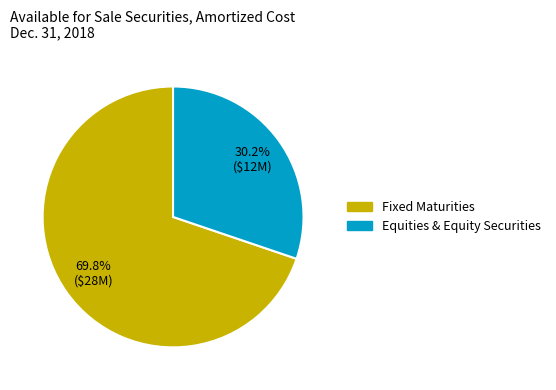

To the nearest percent, what is the difference between the Fixed Maturities and Equities & Equity Securities slice percentages?

40%